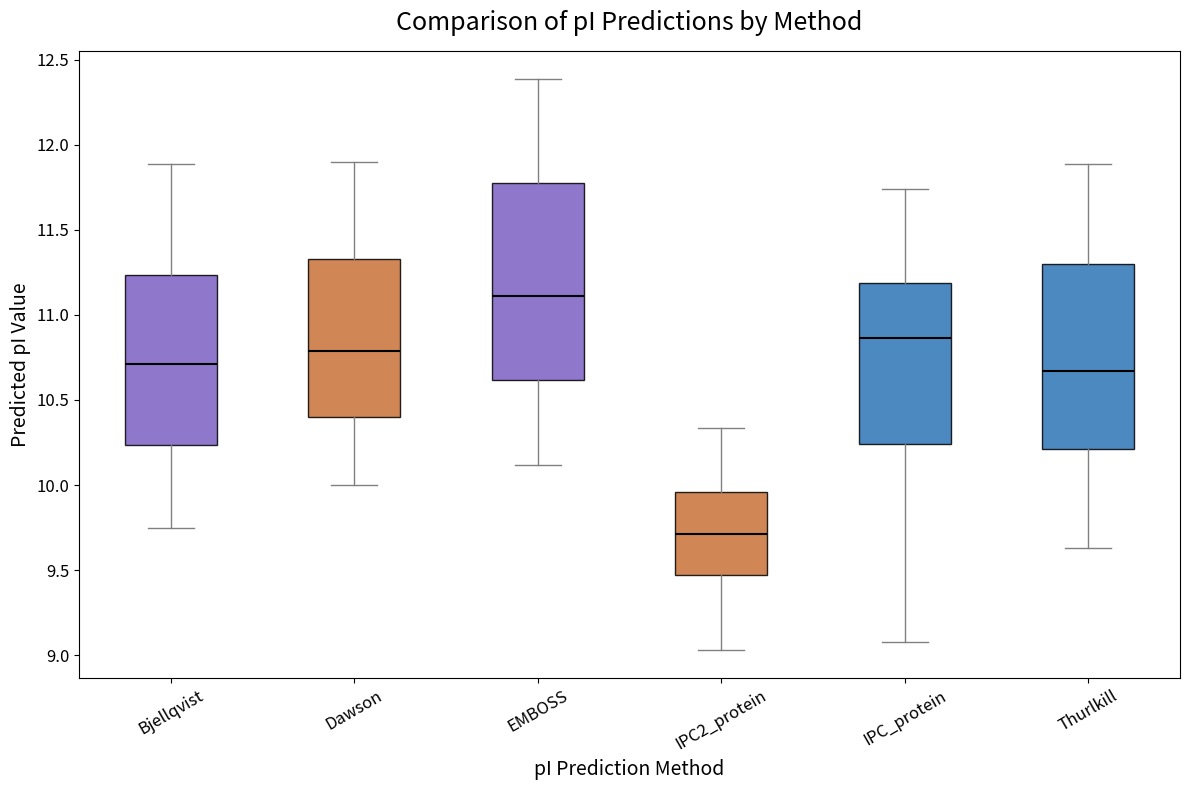

Which box has the highest median line?

EMBOSS